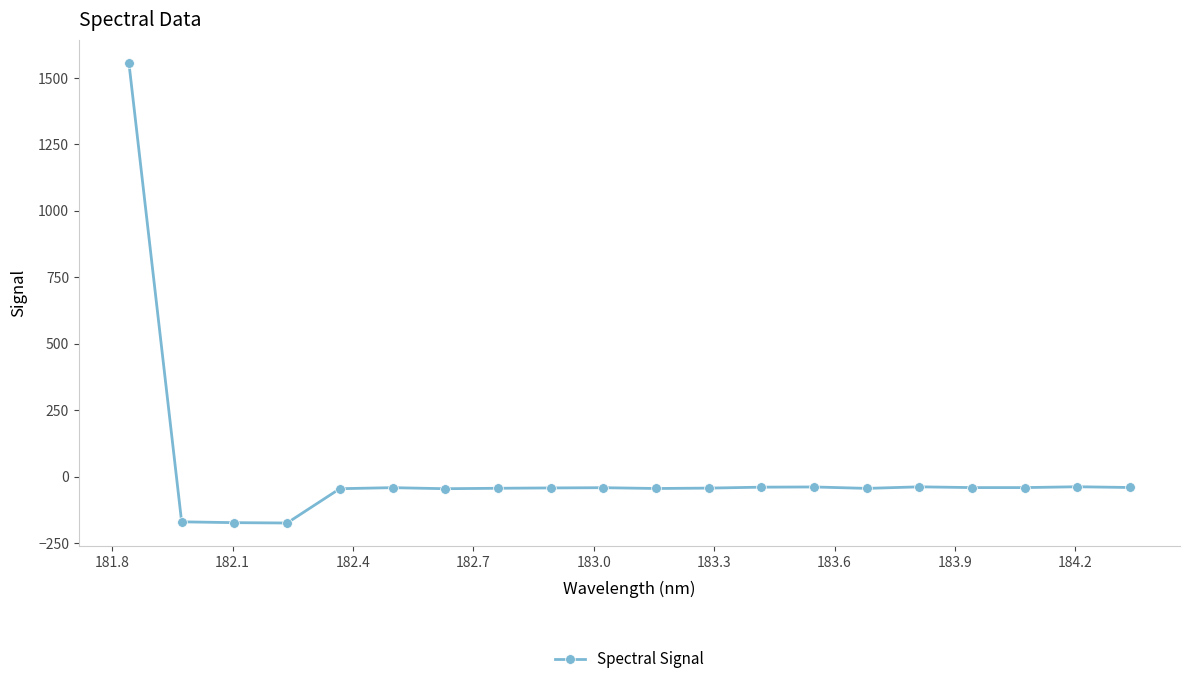

True or false: there are more than 0 points higher than both neighbors.

True